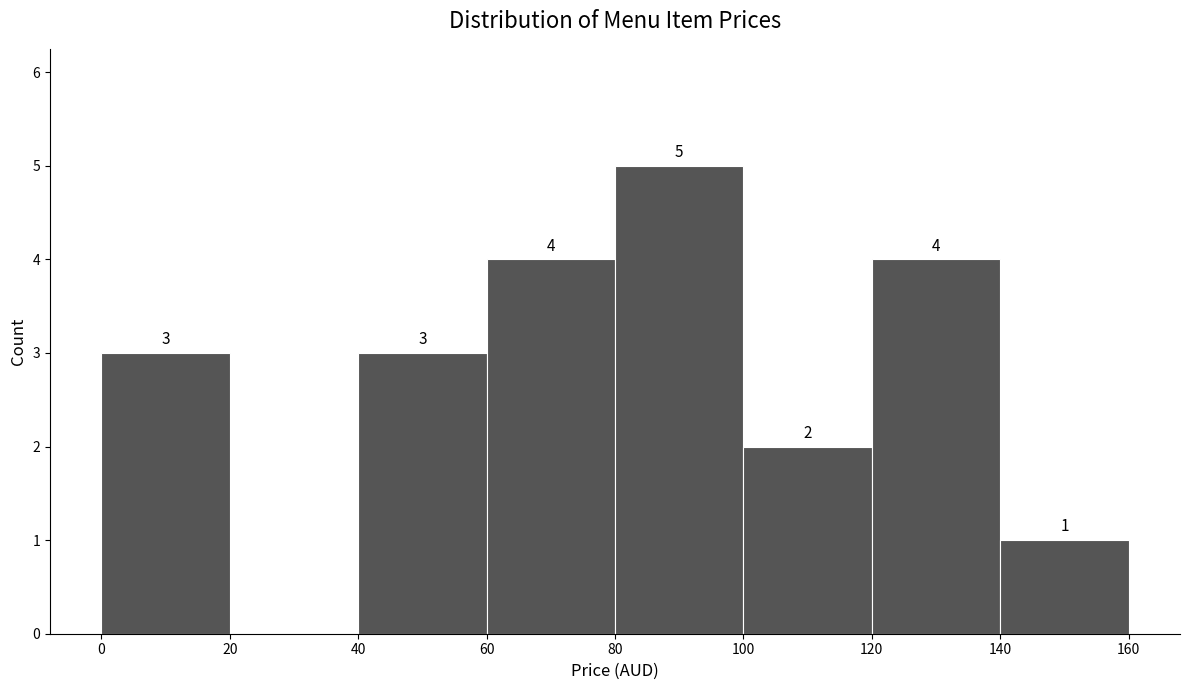

Over which range of the x-axis is the bar tallest?

80 to 100